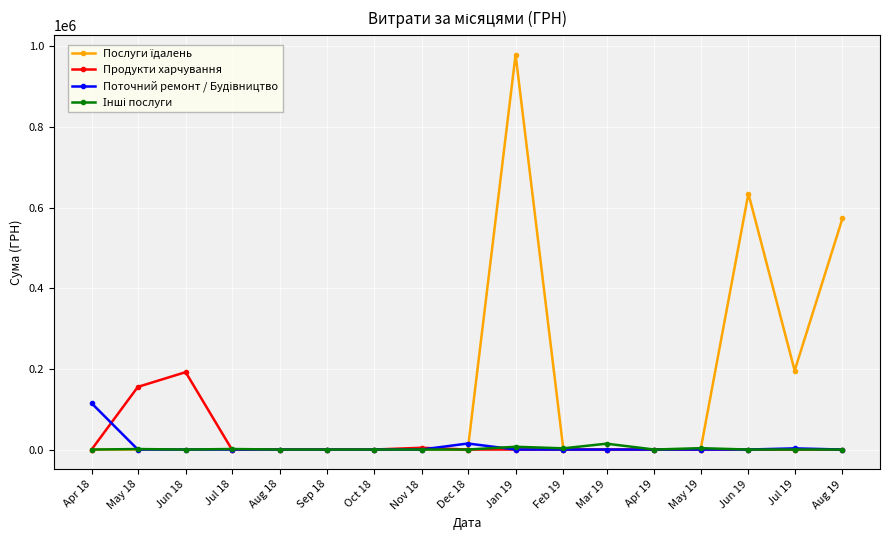

At how many categories does at least one series exceed 421989?

3